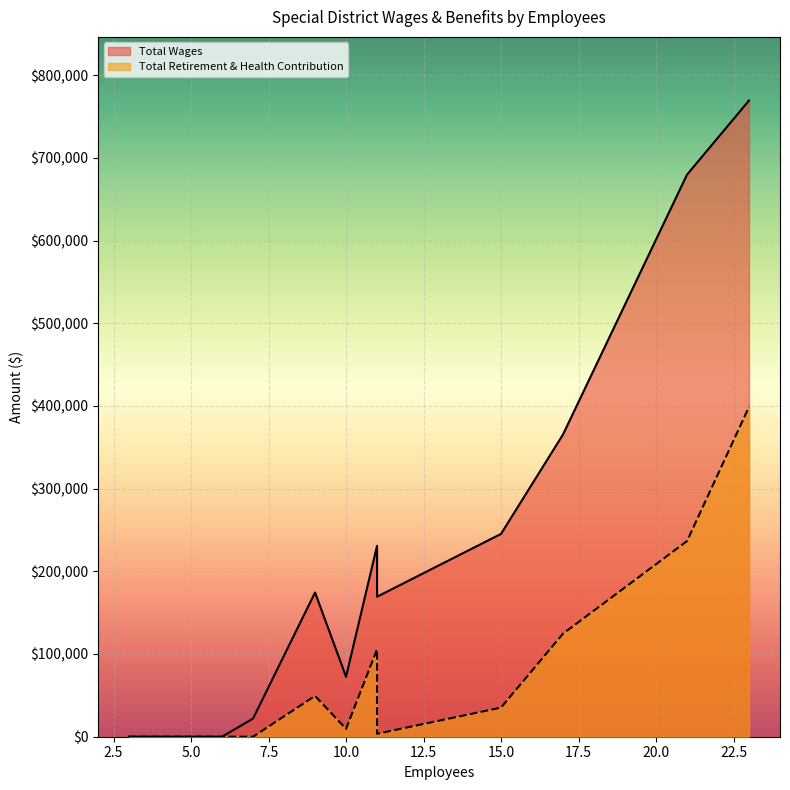

Which series has the largest range (max minus min)?

Total Wages